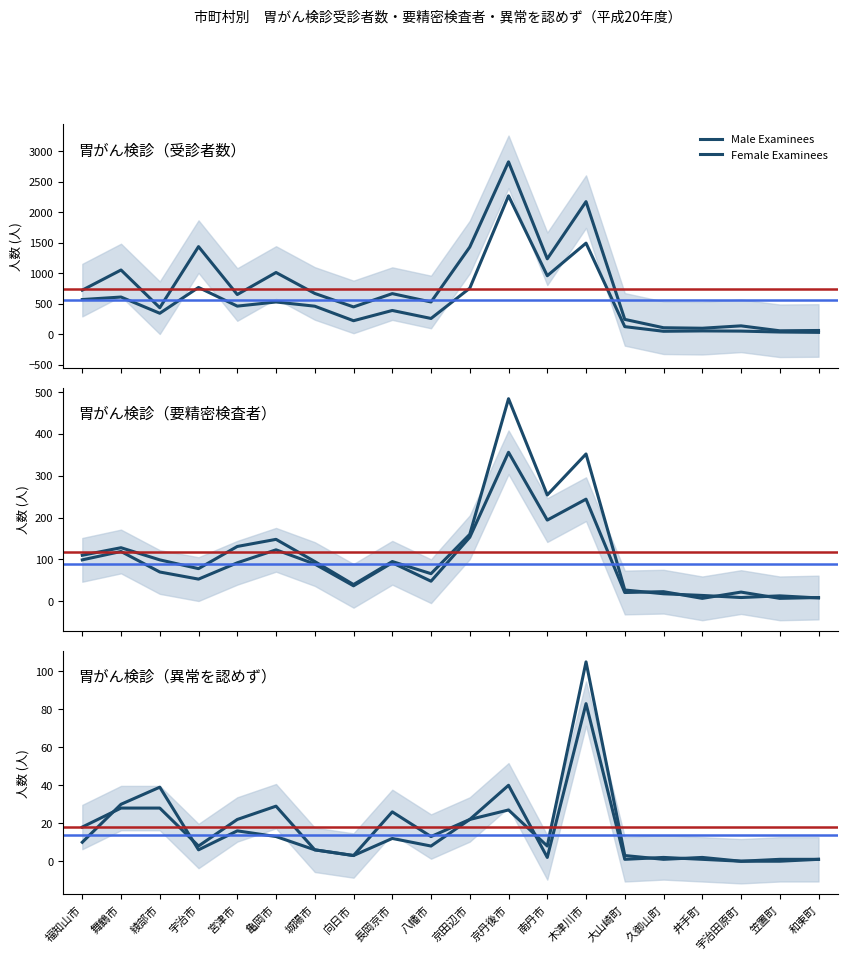

What is the label of the 13th point from the left?

南丹市